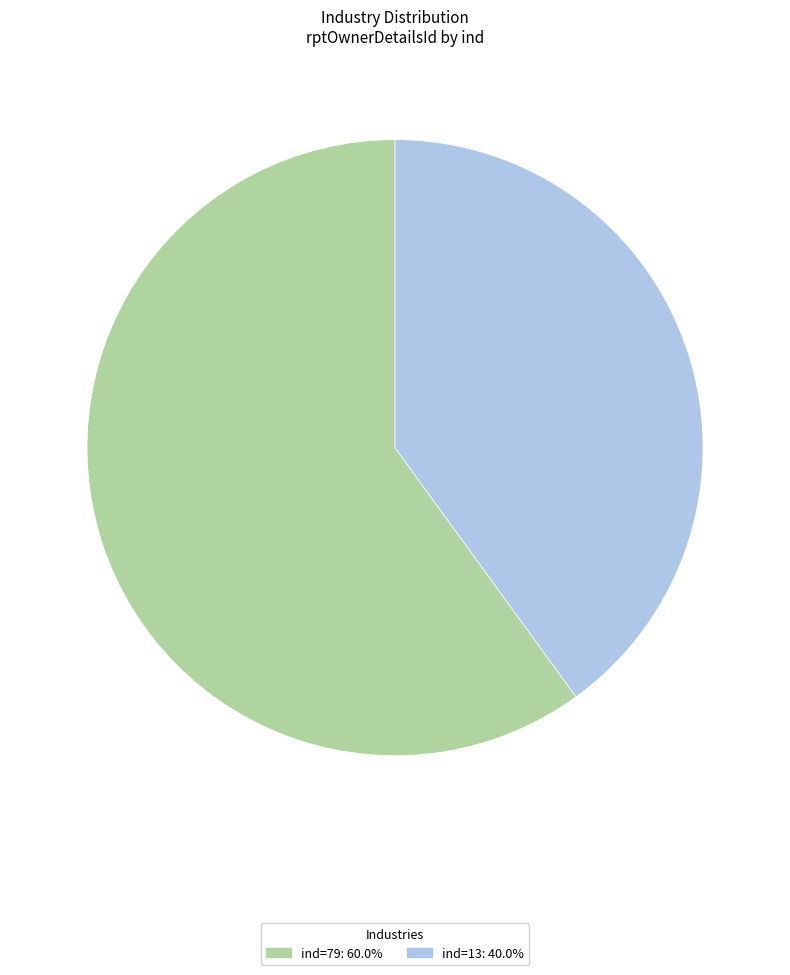

Does any single category account for the majority?

Yes